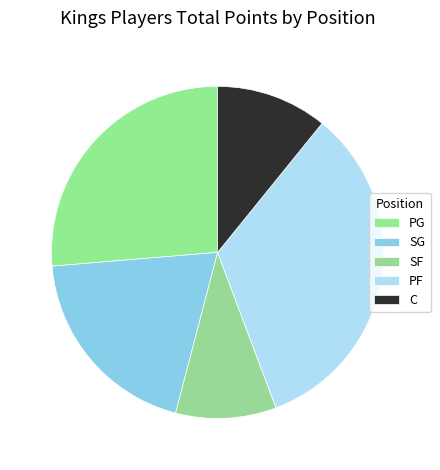

Does any single category account for the majority?

No